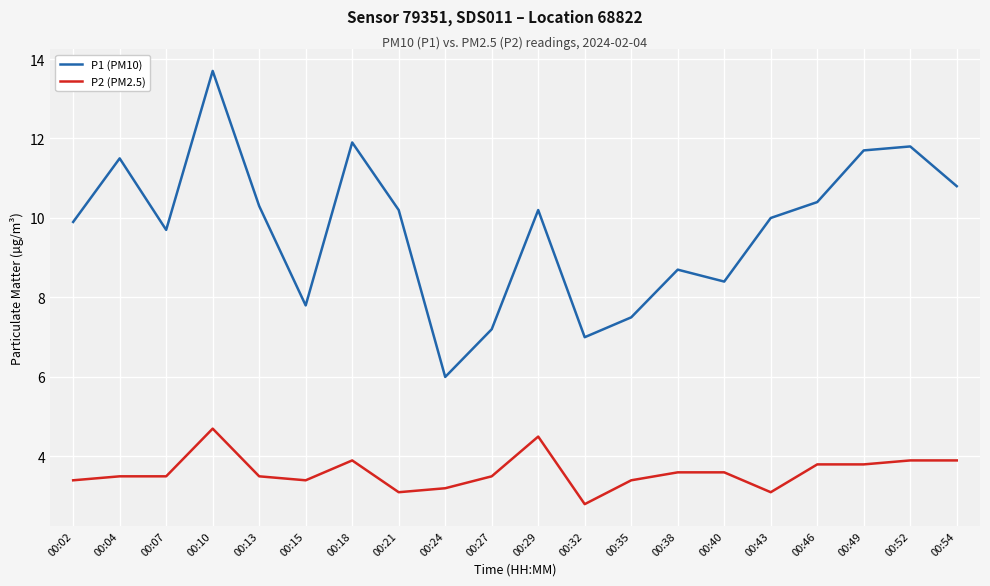

Which series has the largest total across all categories?

P1 (PM10)